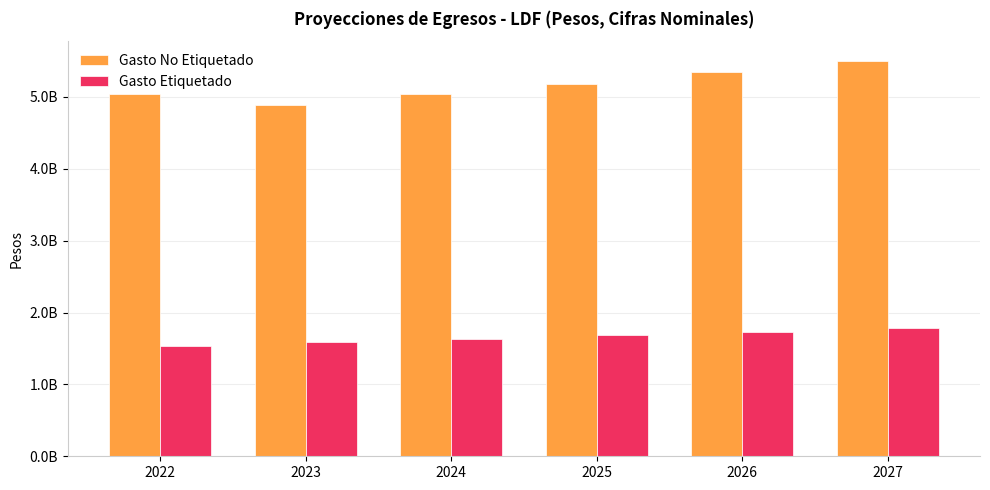

What is the difference between the Gasto Etiquetado values at 2026 and 2025?

50493489.5